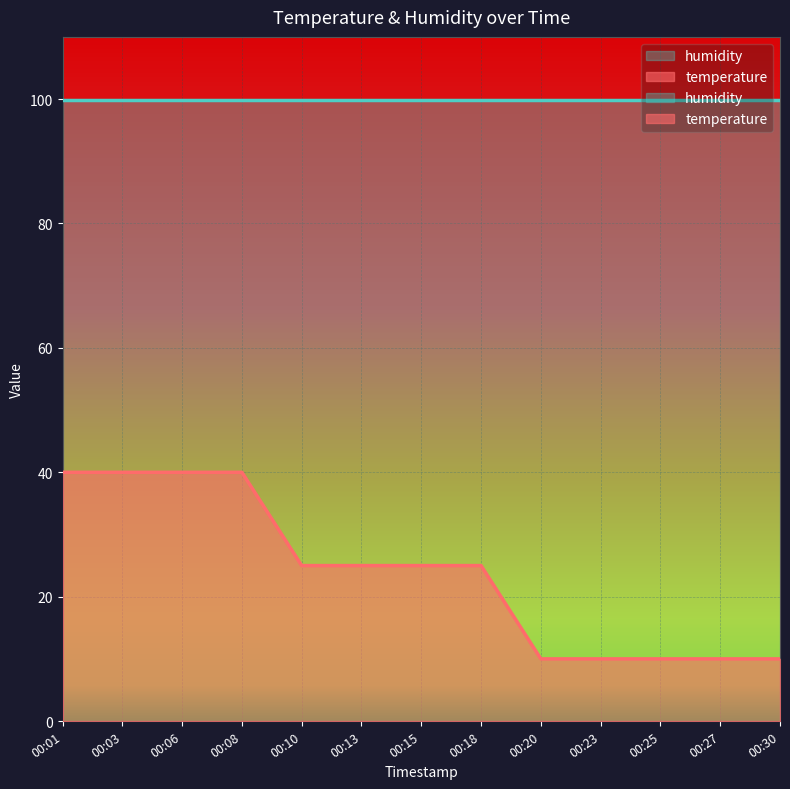

At which label does the data first exceed 24?

00:01